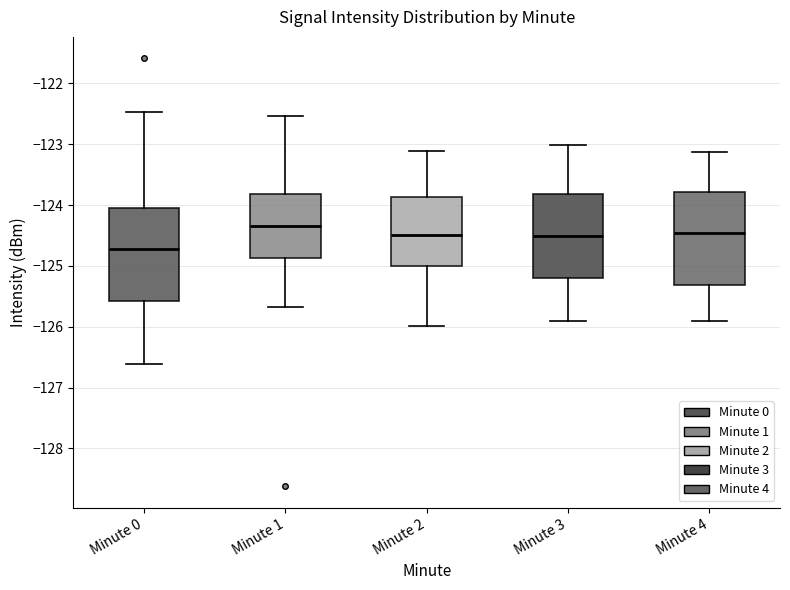

Reading left to right, transcribe this box plot: for each box, give where its median line is, the range the box spans, and where its two whiskers end, as read against the y-axis. The values are not printed on the chart, so give them approximately, as read against the axis.

Minute 0: median -124.7, box -125.6 to -124.1, whiskers -126.6 to -122.5
Minute 1: median -124.3, box -124.9 to -123.8, whiskers -125.7 to -122.5
Minute 2: median -124.5, box -125.0 to -123.9, whiskers -126.0 to -123.1
Minute 3: median -124.5, box -125.2 to -123.8, whiskers -125.9 to -123.0
Minute 4: median -124.5, box -125.3 to -123.8, whiskers -125.9 to -123.1